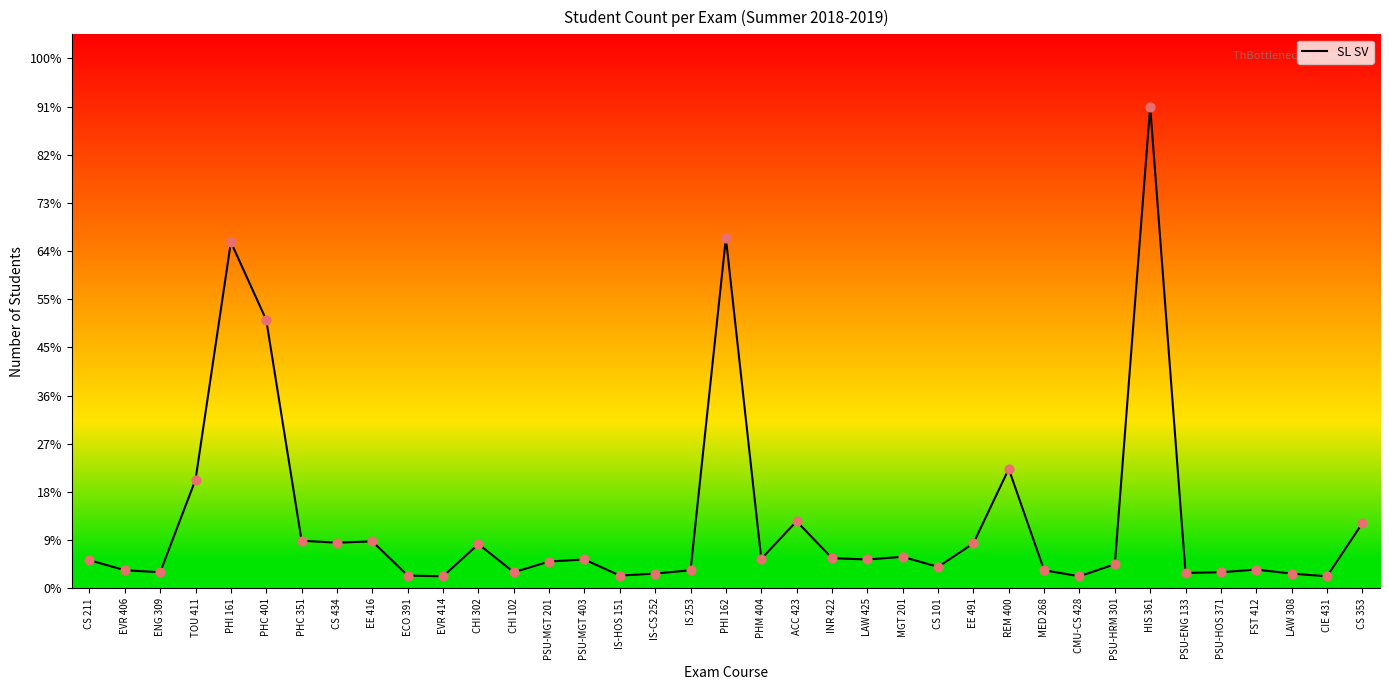

Approximately how many times larger is the value at TOU 411 compared to PHC 401?

0.4